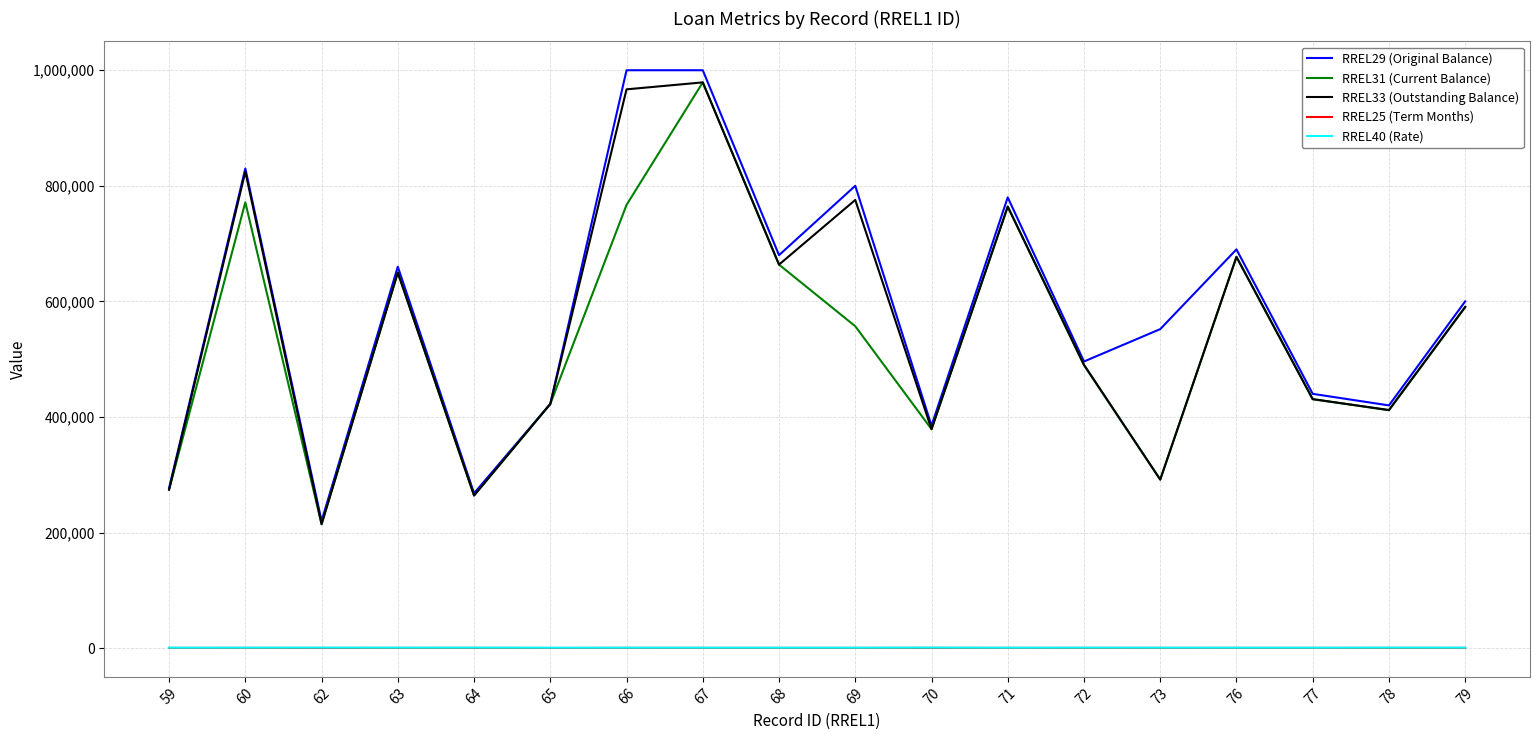

True or false: RREL33 (Outstanding Balance) and RREL40 (Rate) cross at least once.

False